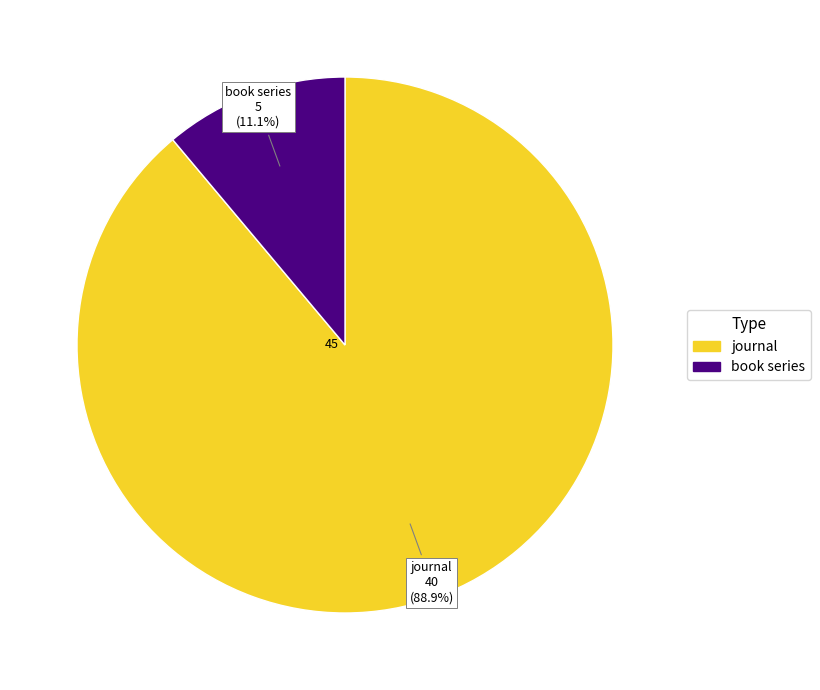

Which category has the smallest portion of the pie?

book series